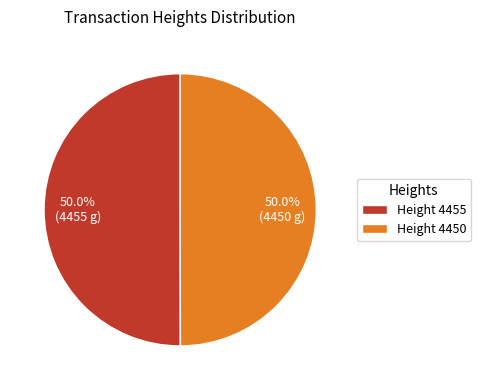

Count the number of slices in the pie.

2